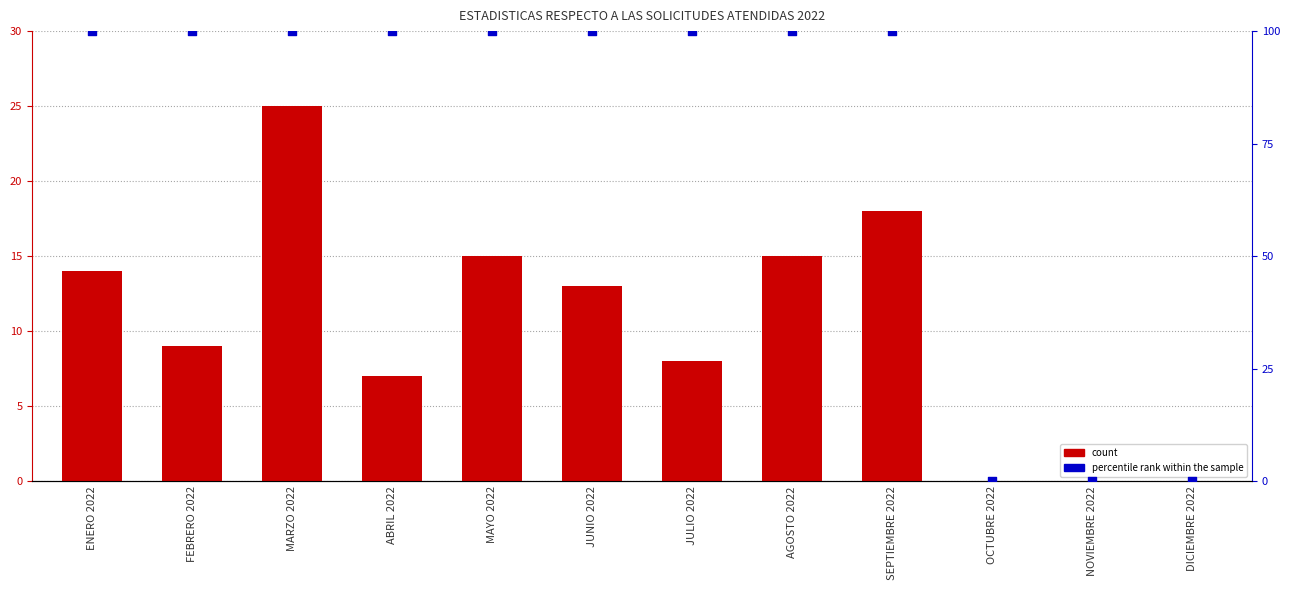

At which category is the sum across all series the highest?

MARZO 2022